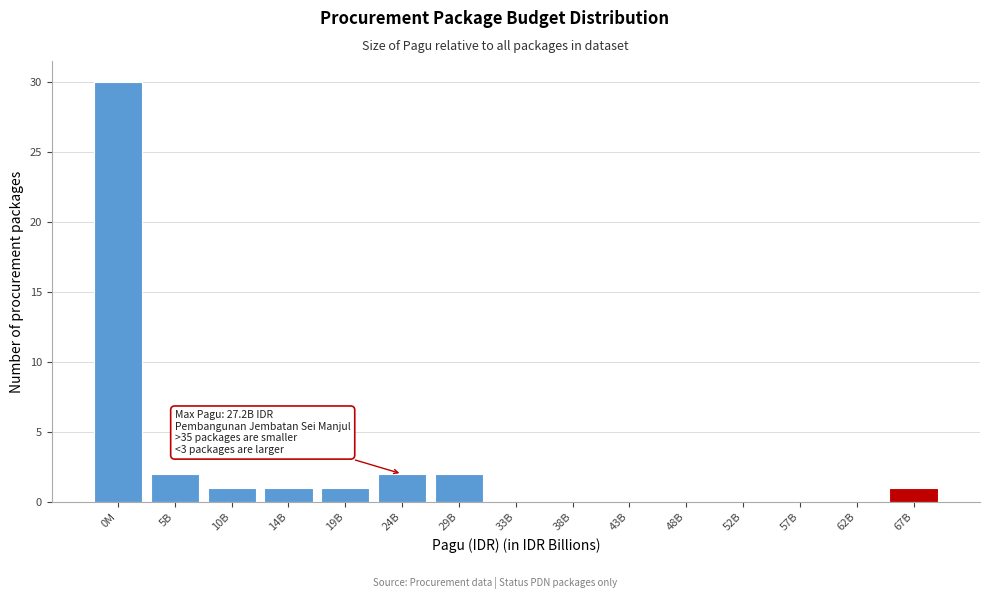

Reading left to right, transcribe all the data shown in this chart.

0M=30	5B=2	10B=1	14B=1	19B=1	24B=2	29B=2	33B=0	38B=0	43B=0	48B=0	52B=0	57B=0	62B=0	67B=1